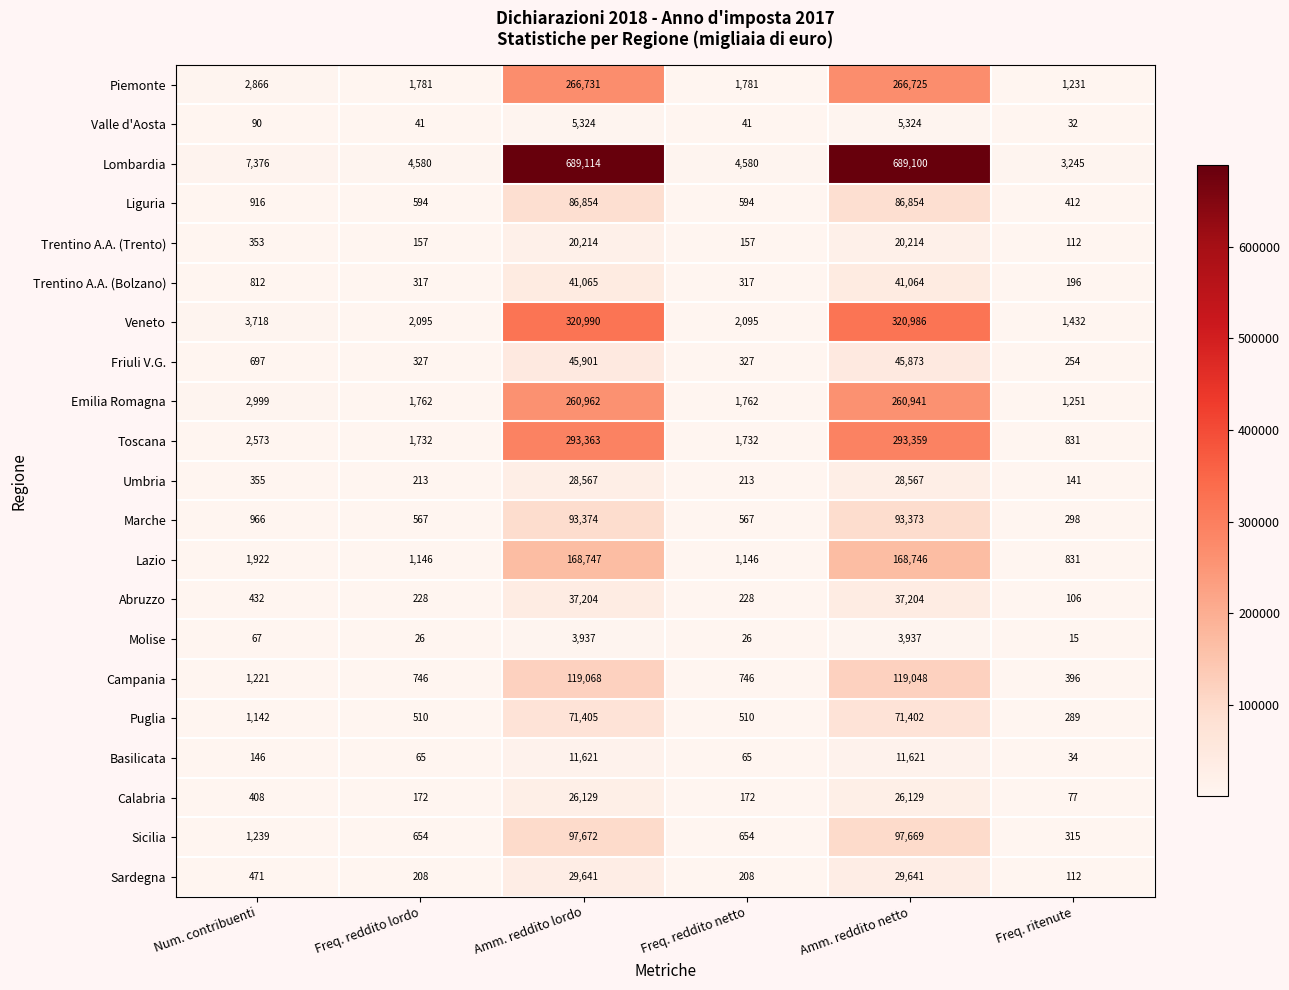

The value of Trentino A.A. (Bolzano) at Amm. reddito netto is 73492. True or false?

False